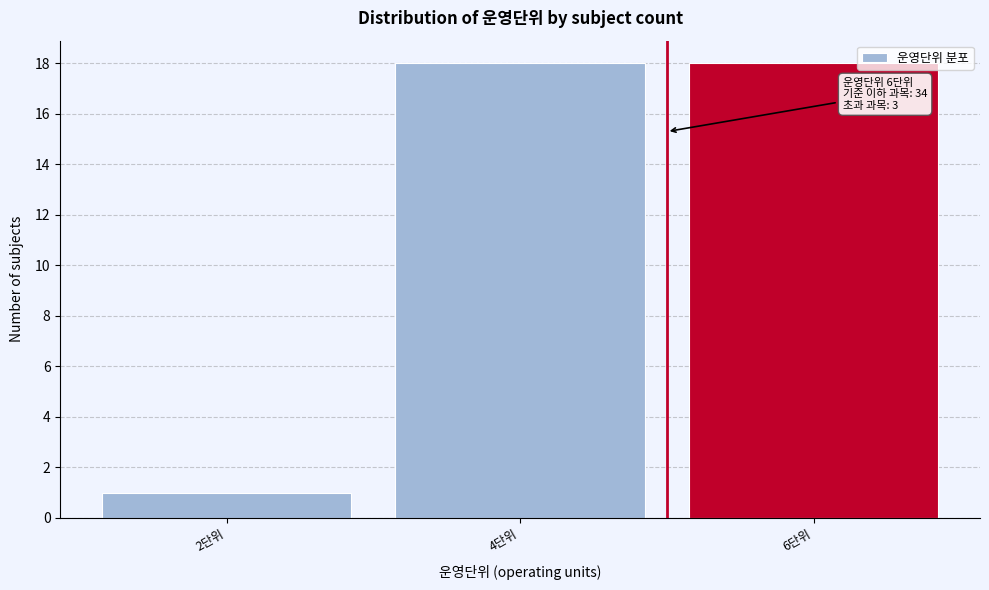

Reading left to right, what are all the values shown in this chart?

1	18	18